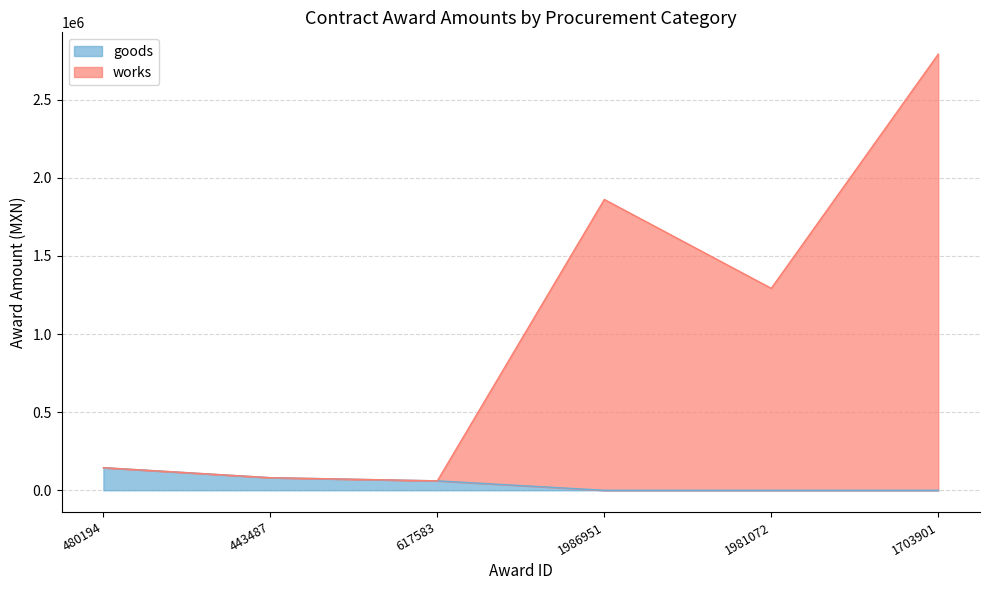

Which category has the highest value across all series?

1703901